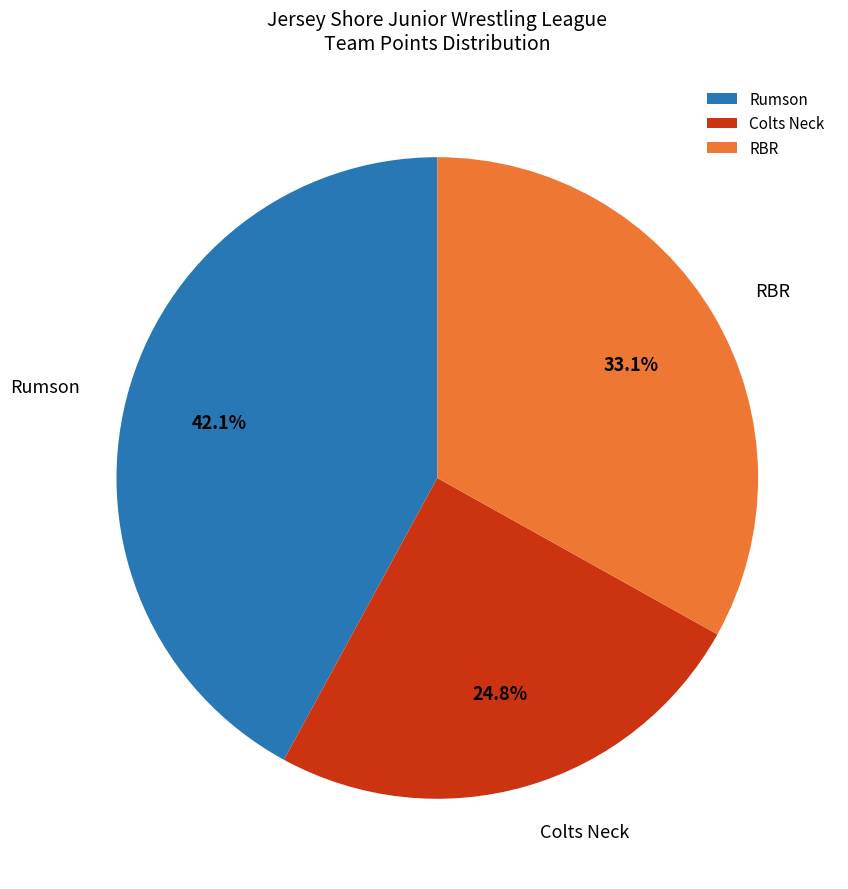

Is Rumson the majority of the pie?

No